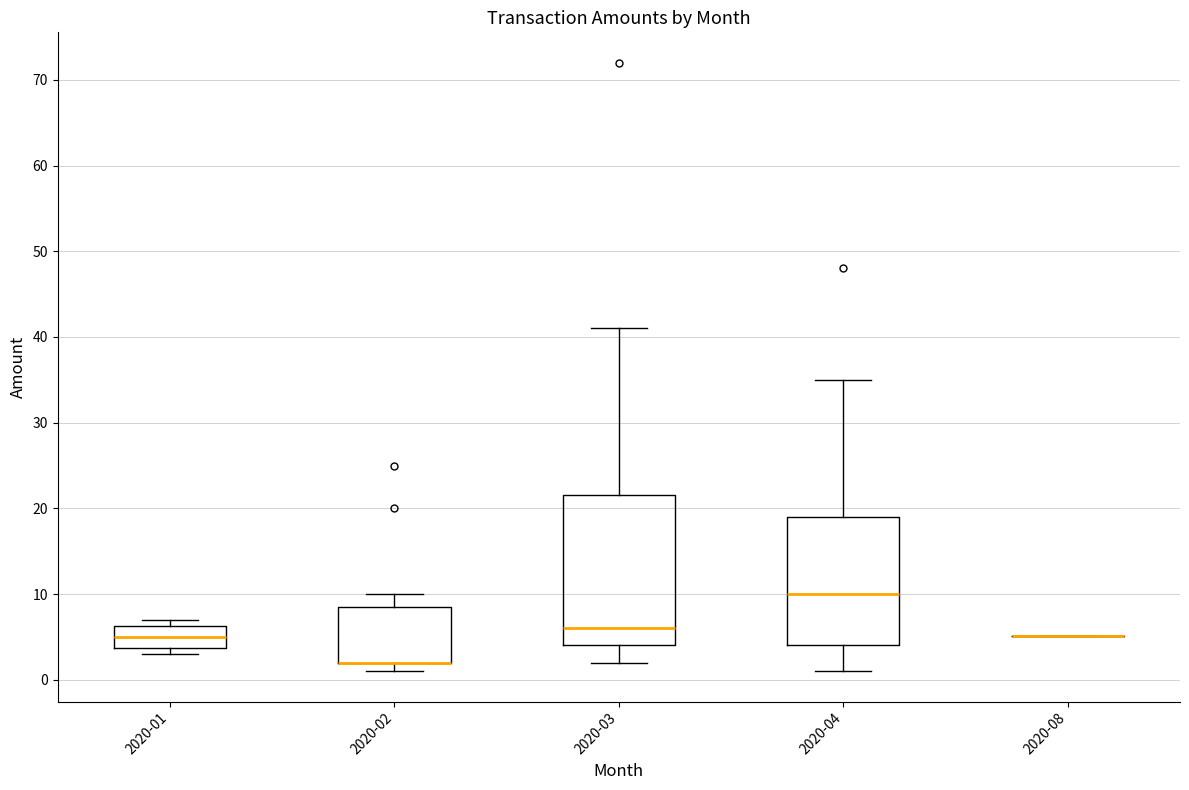

Reading left to right, transcribe this box plot: for each box, give where its median line is, the range the box spans, and where its two whiskers end, as read against the y-axis. The values are not printed on the chart, so give them approximately, as read against the axis.

2020-01: median 5, box 4 to 6, whiskers 3 to 7
2020-02: median 2 (drawn on the box's lower edge), box 2 to 9, whiskers 1 to 10
2020-03: median 6, box 4 to 22, whiskers 2 to 41
2020-04: median 10, box 4 to 19, whiskers 1 to 35
2020-08: box collapsed to a line at 5, whiskers 5 to 5